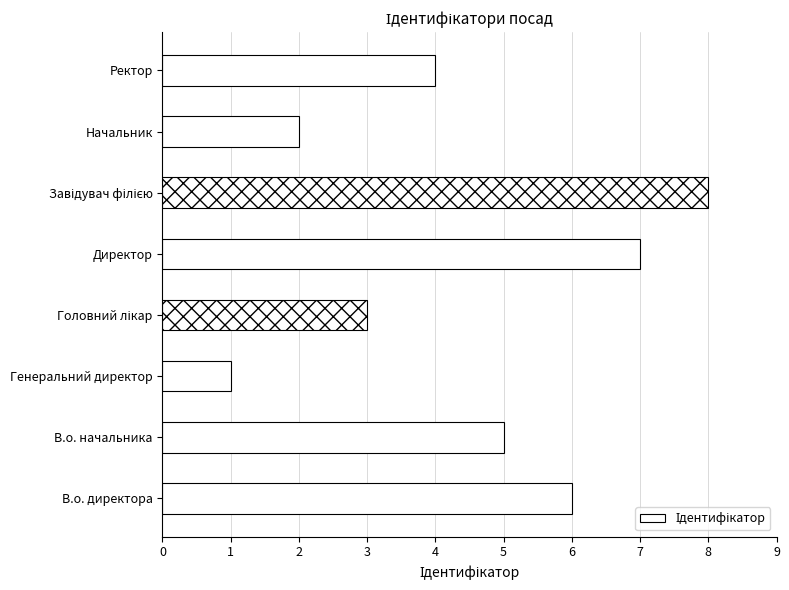

What is the change in value from Генеральний директор to Ректор?

+3